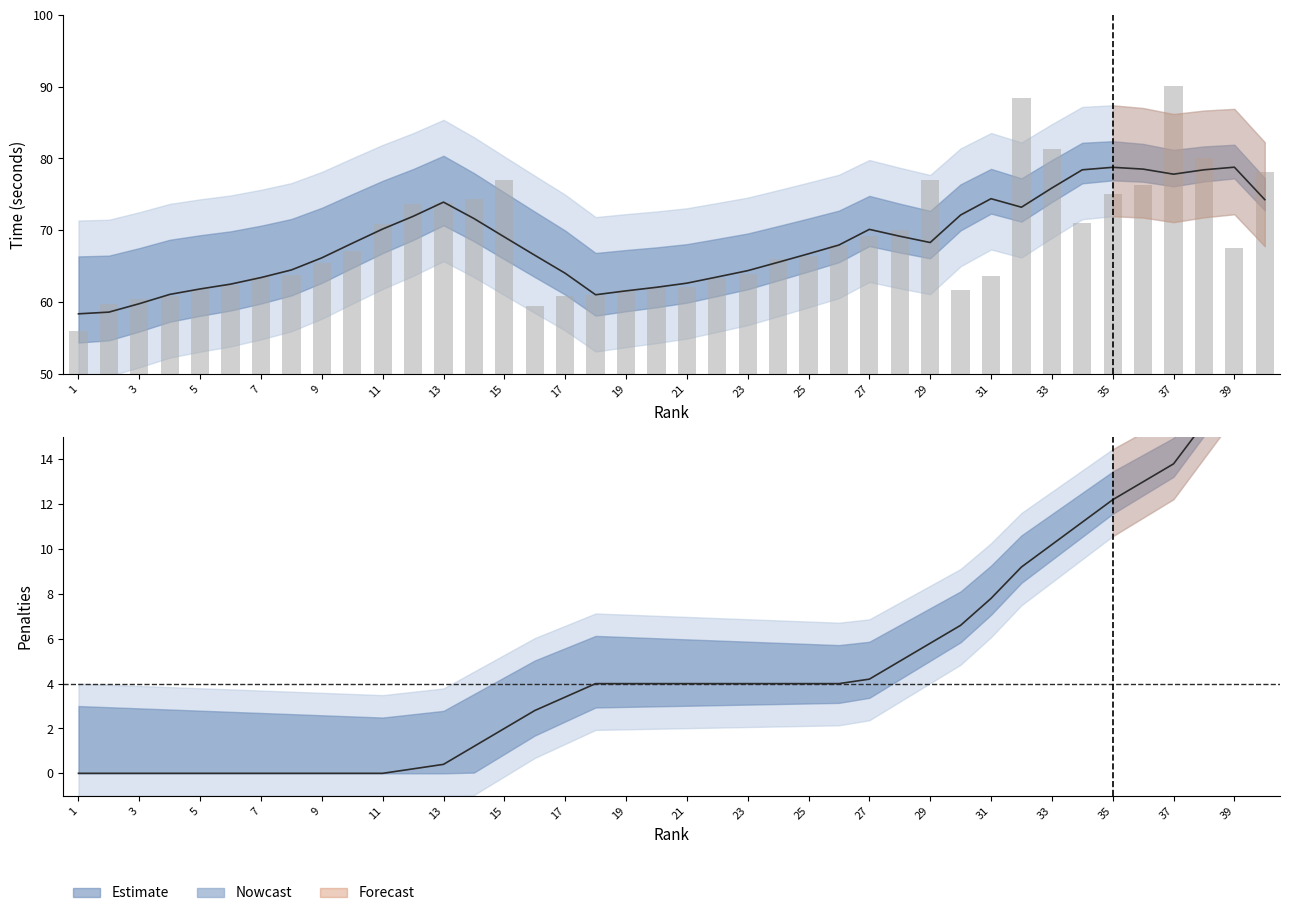

At which category does the chart reach its minimum across all series?

1